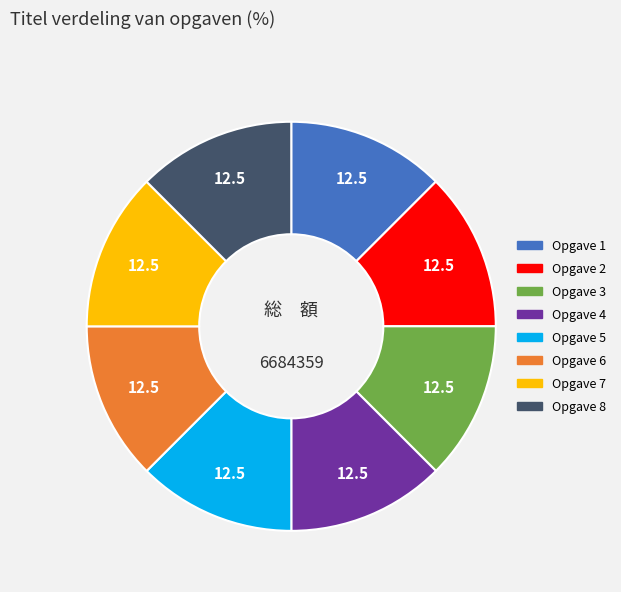

What is the ratio of the value at Opgave 3 to the value at Opgave 7?

1.0